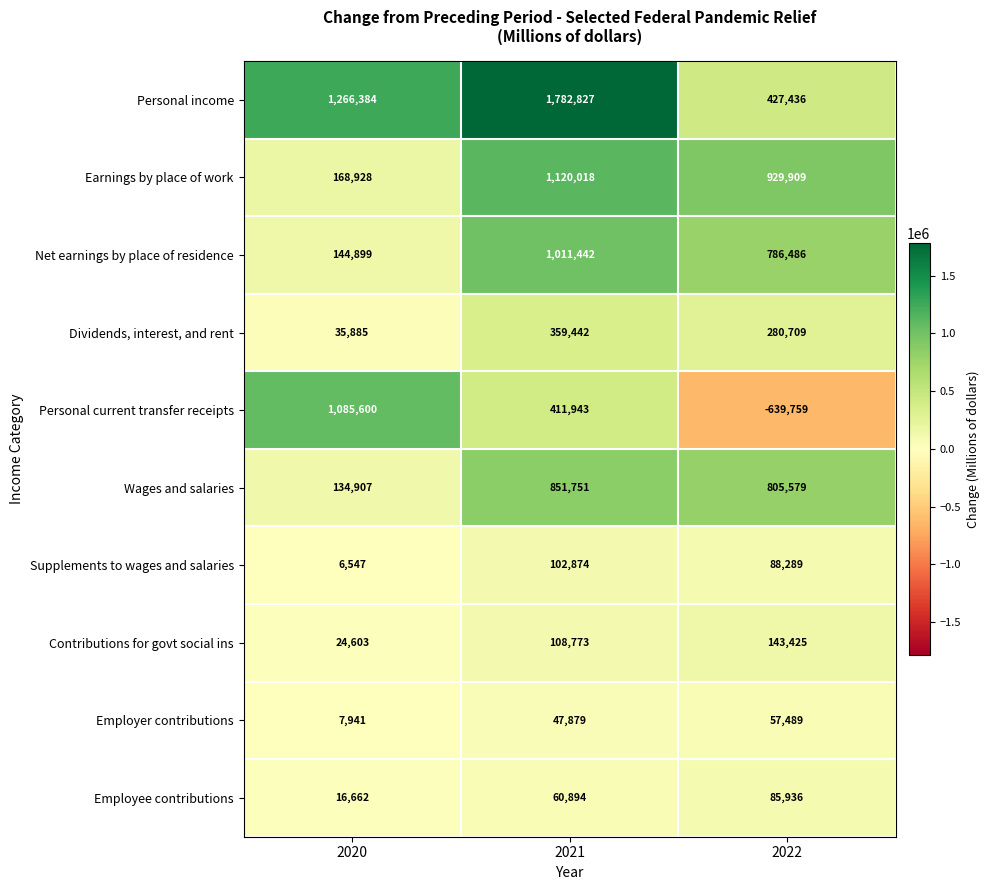

What is the average value of the Wages and salaries series?

597412